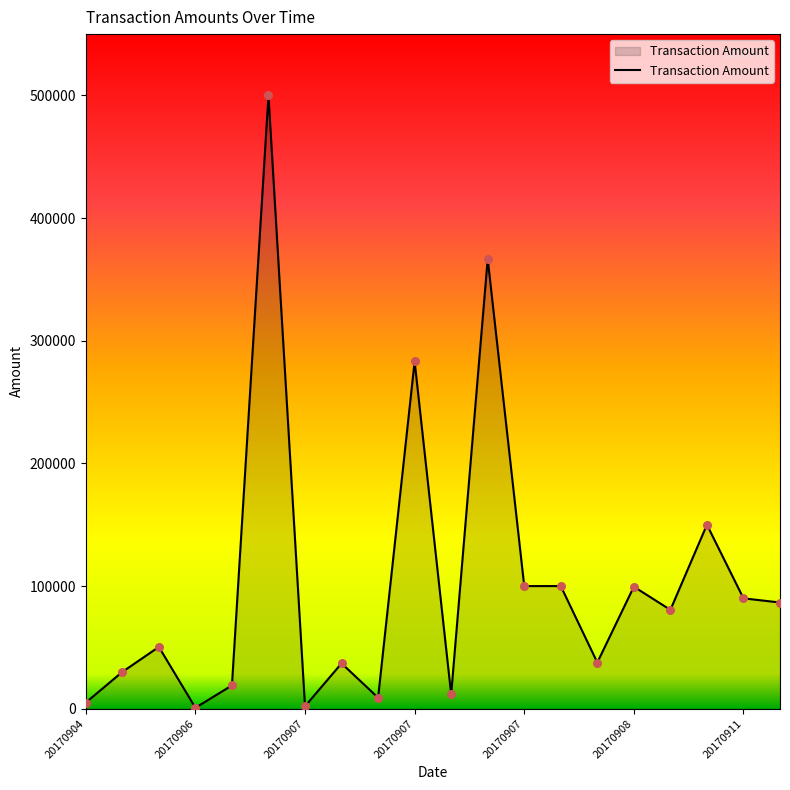

What is the difference between the maximum and minimum values?

499200.0